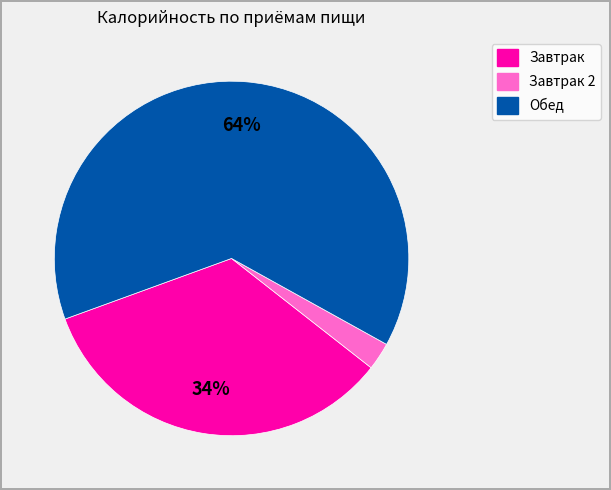

How many segments does this pie chart have?

3